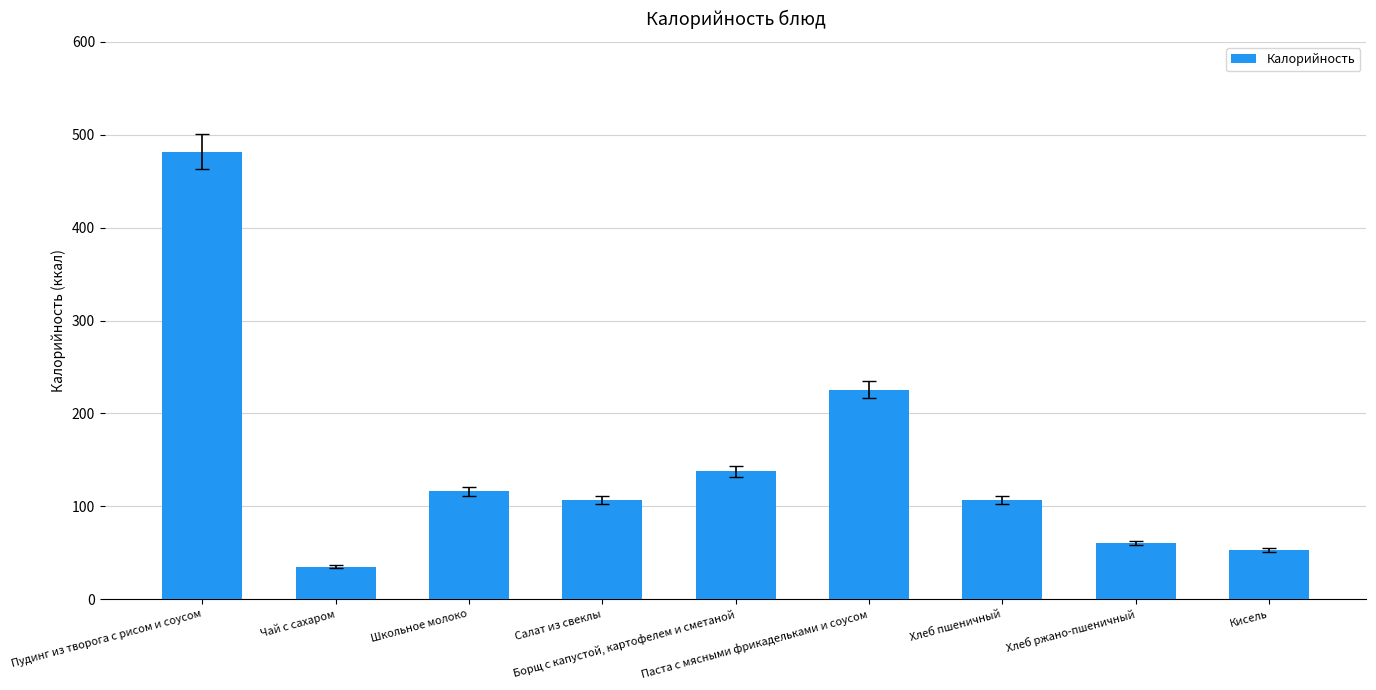

How many values exceed 106?

6